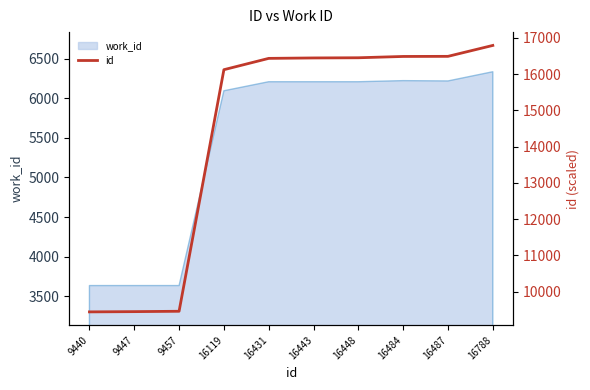

List the labels in order of value, largest first.

16788, 16487, 16484, 16448, 16443, 16431, 16119, 9457, 9447, 9440